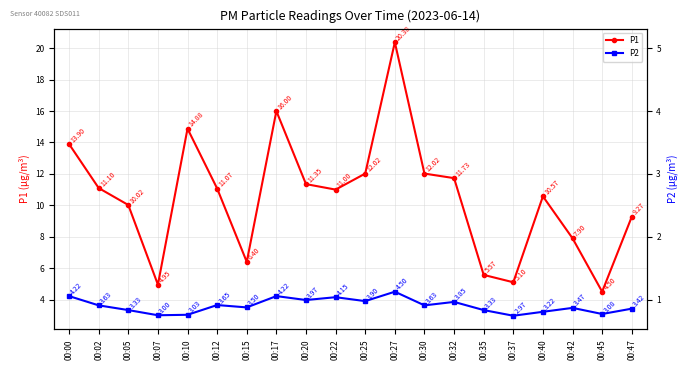

True or false: P1 and P2 cross at least once.

False